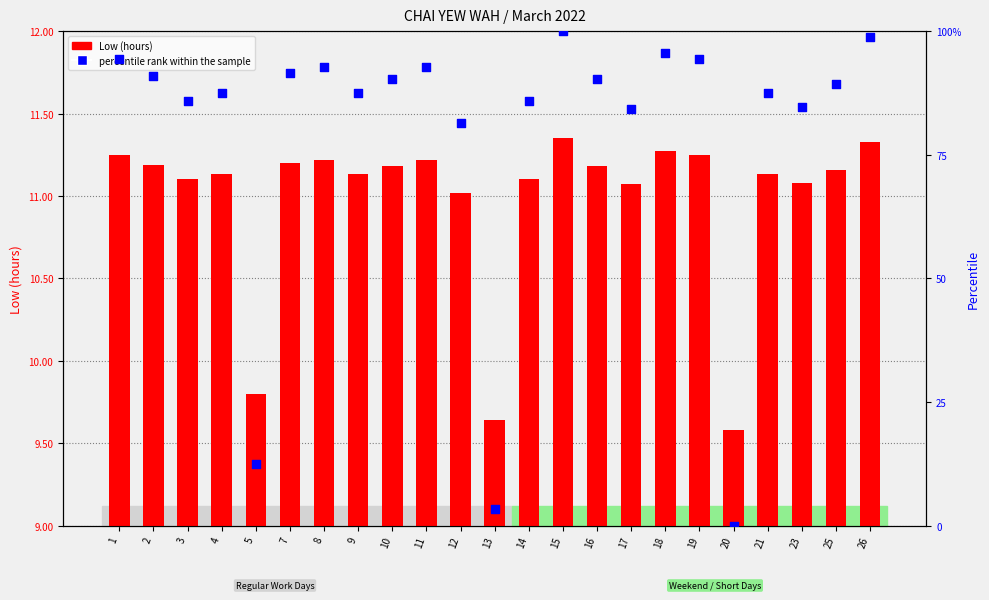

At which category is the sum across all series the highest?

15